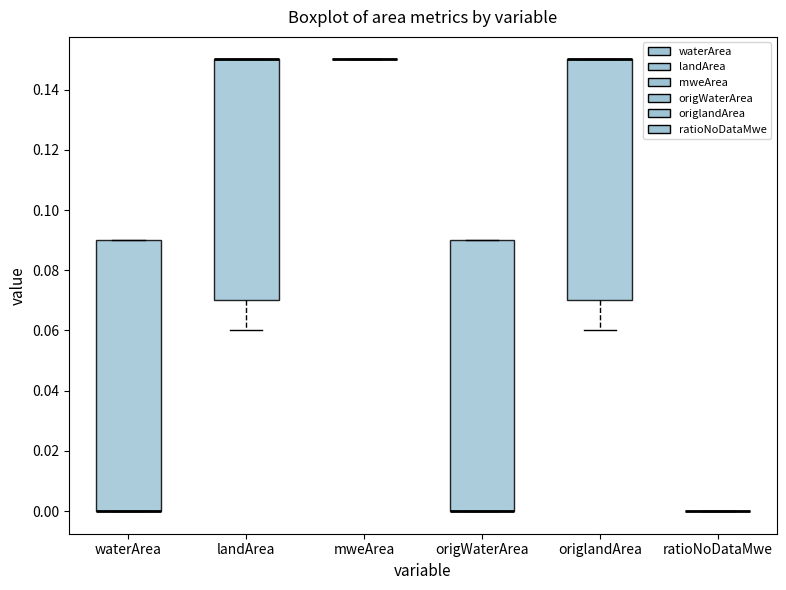

Reading left to right, transcribe this box plot: for each box, give where its median line is, the range the box spans, and where its two whiskers end, as read against the y-axis. The values are not printed on the chart, so give them approximately, as read against the axis.

waterArea: median 0.00 (drawn on the box's lower edge), box 0.00 to 0.09, whiskers 0.00 to 0.09
landArea: median 0.15 (drawn on the box's upper edge), box 0.07 to 0.15, whiskers 0.06 to 0.15
mweArea: box collapsed to a line at 0.15, whiskers 0.15 to 0.15
origWaterArea: median 0.00 (drawn on the box's lower edge), box 0.00 to 0.09, whiskers 0.00 to 0.09
origlandArea: median 0.15 (drawn on the box's upper edge), box 0.07 to 0.15, whiskers 0.06 to 0.15
ratioNoDataMwe: box collapsed to a line at 0.00, whiskers 0.00 to 0.00